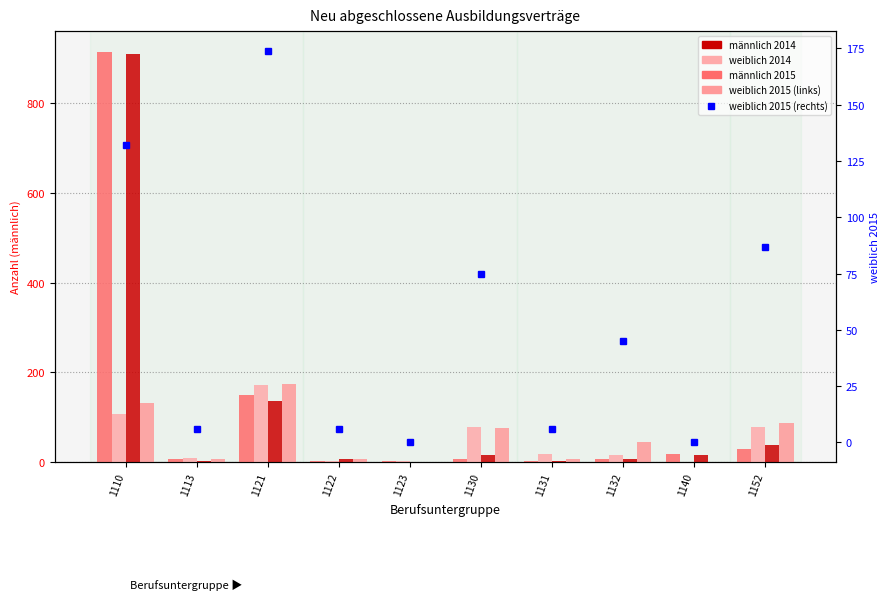

What is the spread (max minus min) of values at 1121?

39